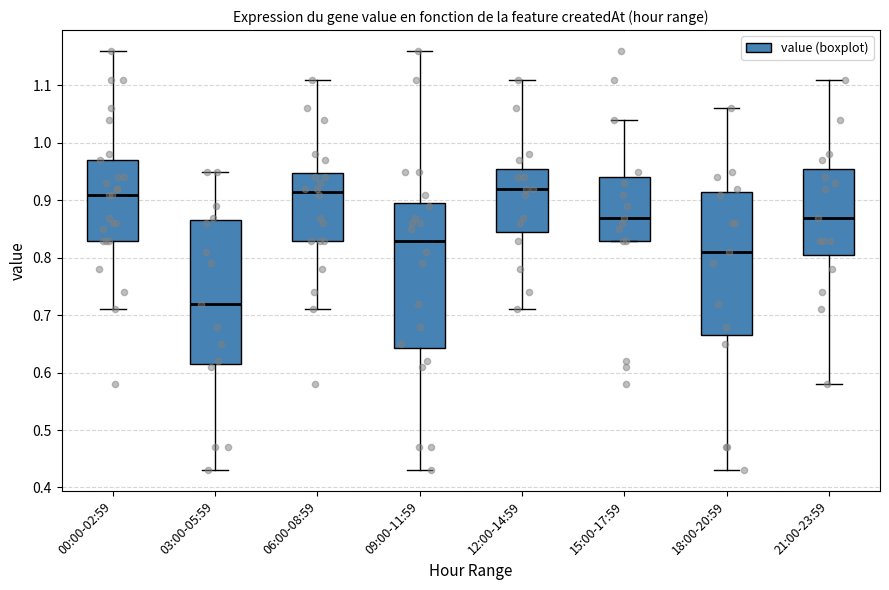

Reading left to right, transcribe this box plot: for each box, give where its median line is, the range the box spans, and where its two whiskers end, as read against the y-axis. The values are not printed on the chart, so give them approximately, as read against the axis.

00:00-02:59: median 0.91, box 0.83 to 0.97, whiskers 0.71 to 1.16
03:00-05:59: median 0.72, box 0.62 to 0.87, whiskers 0.43 to 0.95
06:00-08:59: median 0.92, box 0.83 to 0.95, whiskers 0.71 to 1.11
09:00-11:59: median 0.83, box 0.64 to 0.90, whiskers 0.43 to 1.16
12:00-14:59: median 0.92, box 0.85 to 0.96, whiskers 0.71 to 1.11
15:00-17:59: median 0.87, box 0.83 to 0.94, whiskers 0.83 to 1.04
18:00-20:59: median 0.81, box 0.67 to 0.92, whiskers 0.43 to 1.06
21:00-23:59: median 0.87, box 0.81 to 0.96, whiskers 0.58 to 1.11